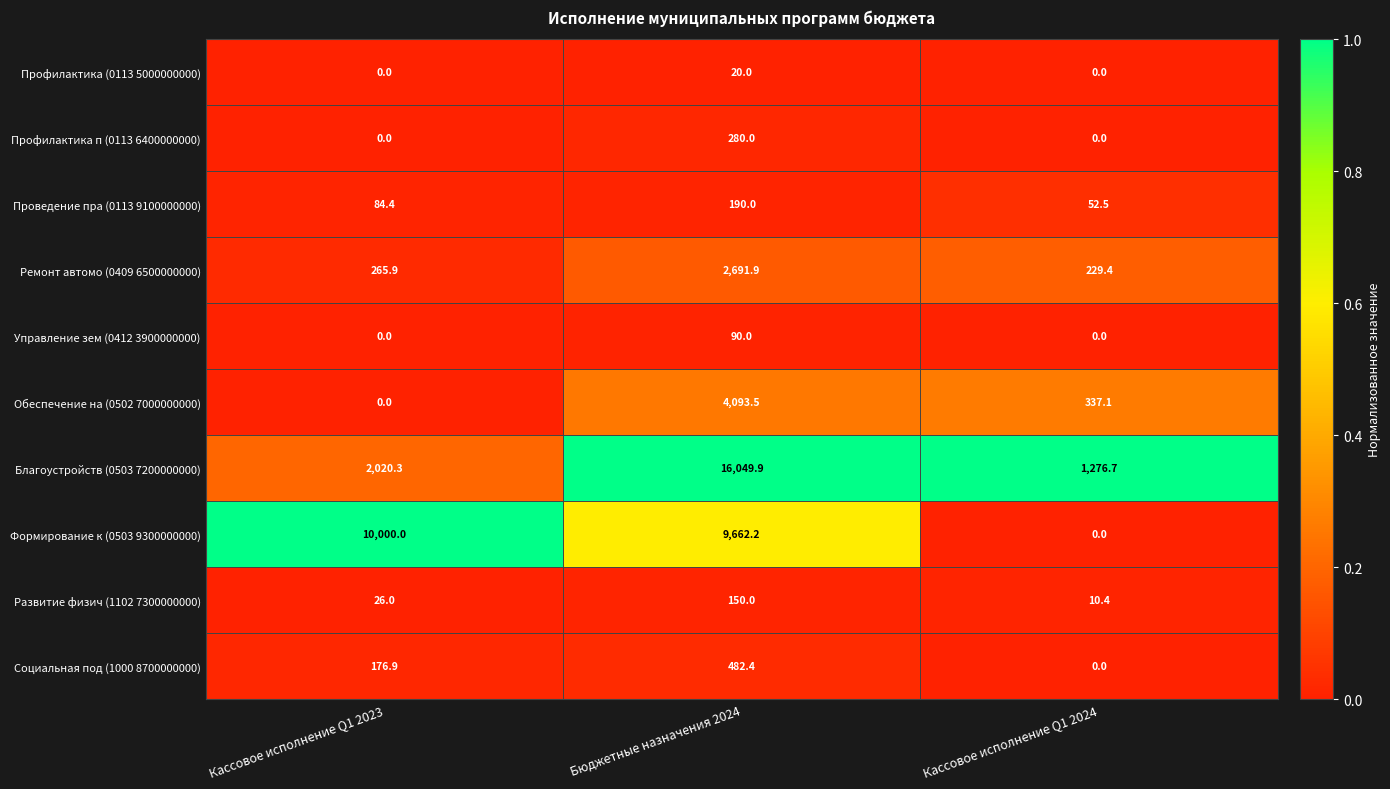

Count the number of categories in the chart.

3